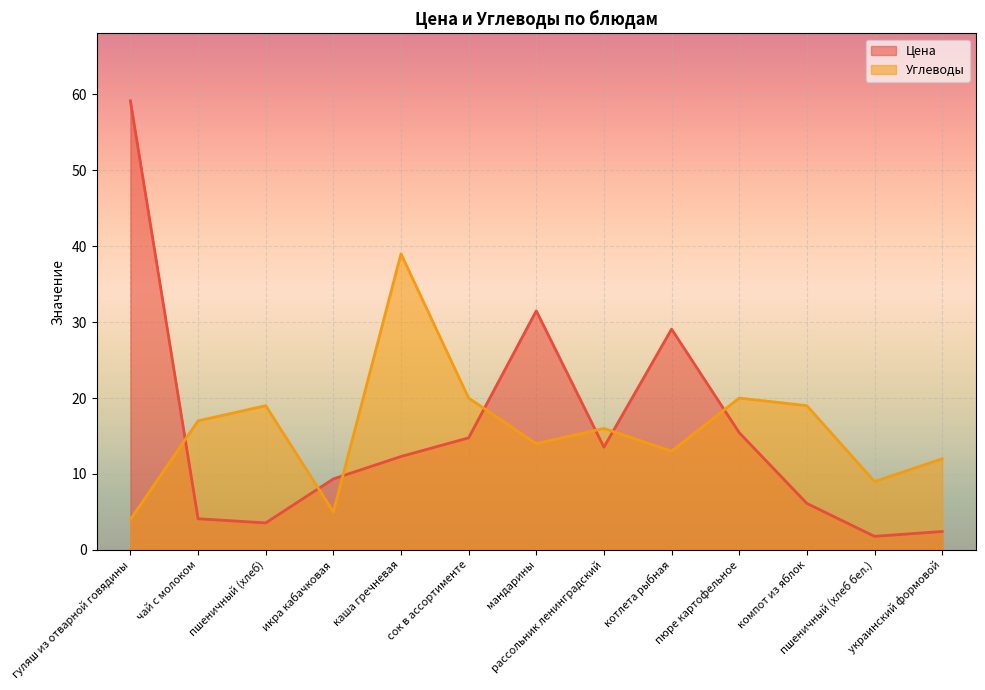

True or false: Углеводы has a value of 14.0 at мандарины.

True